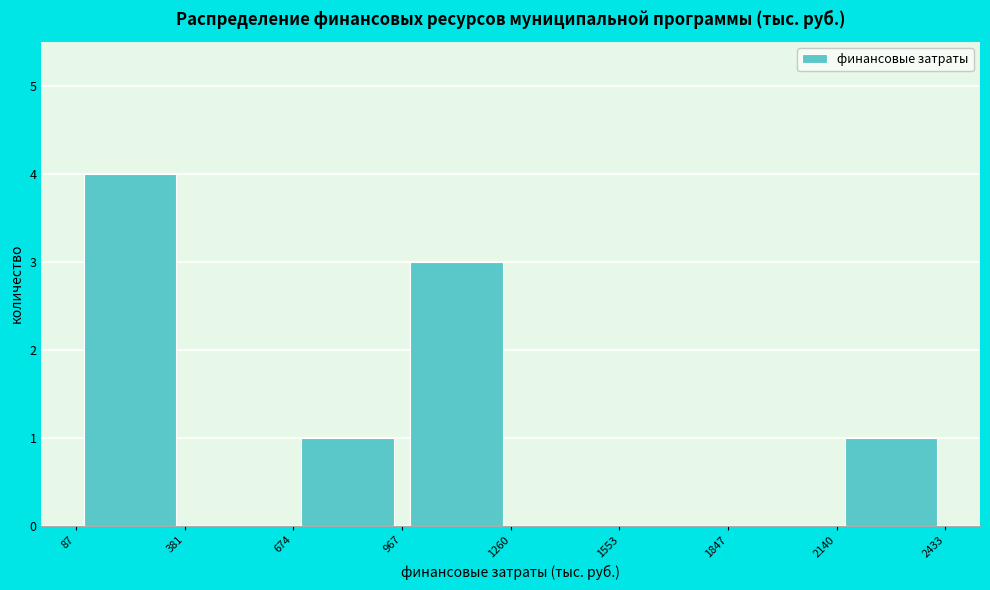

How tall is the bar that spans 87 to 381 on the x-axis? The values are not printed on the chart, so give them approximately, as read against the axis.

4